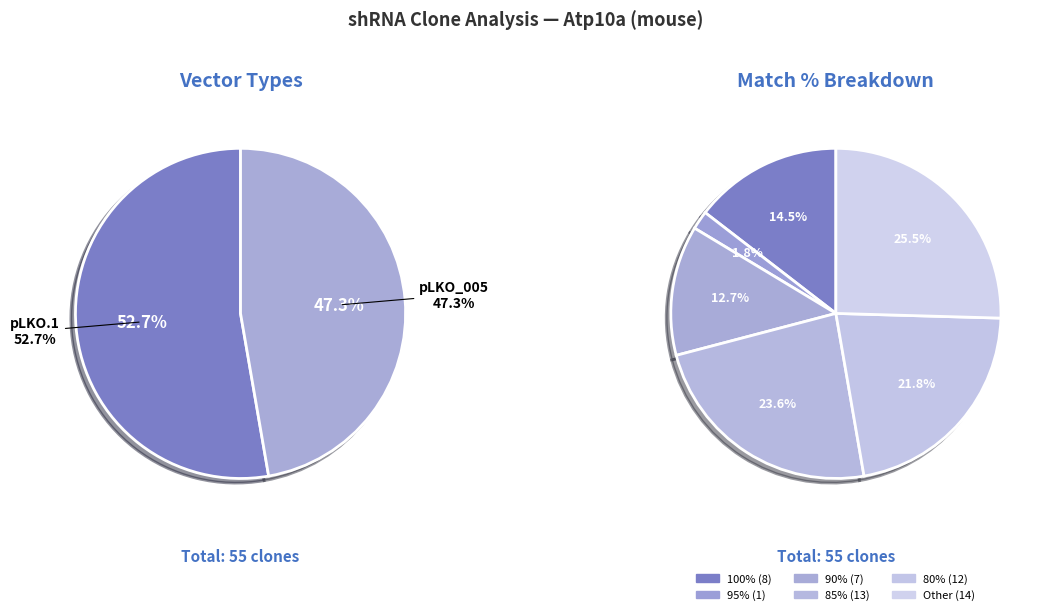

True or false: pLKO_005 accounts for 46% of the total.

False